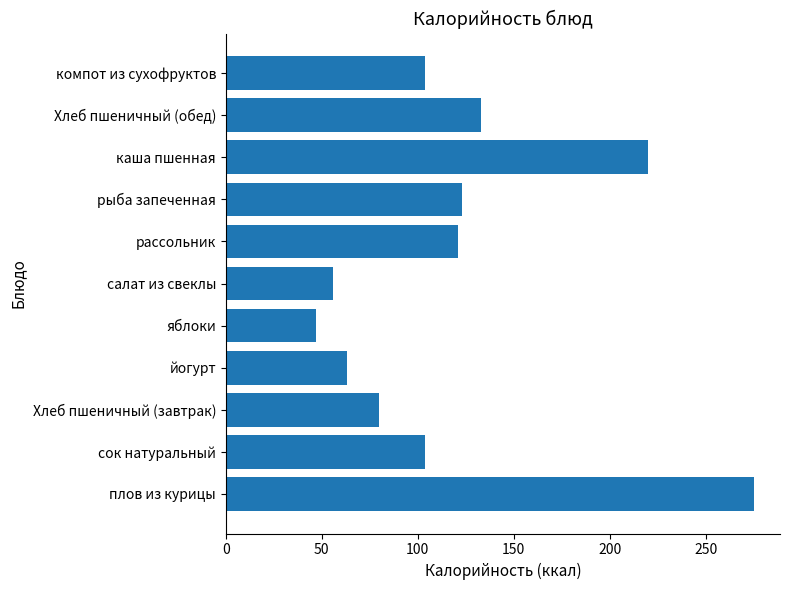

Does the chart contain any negative values?

No